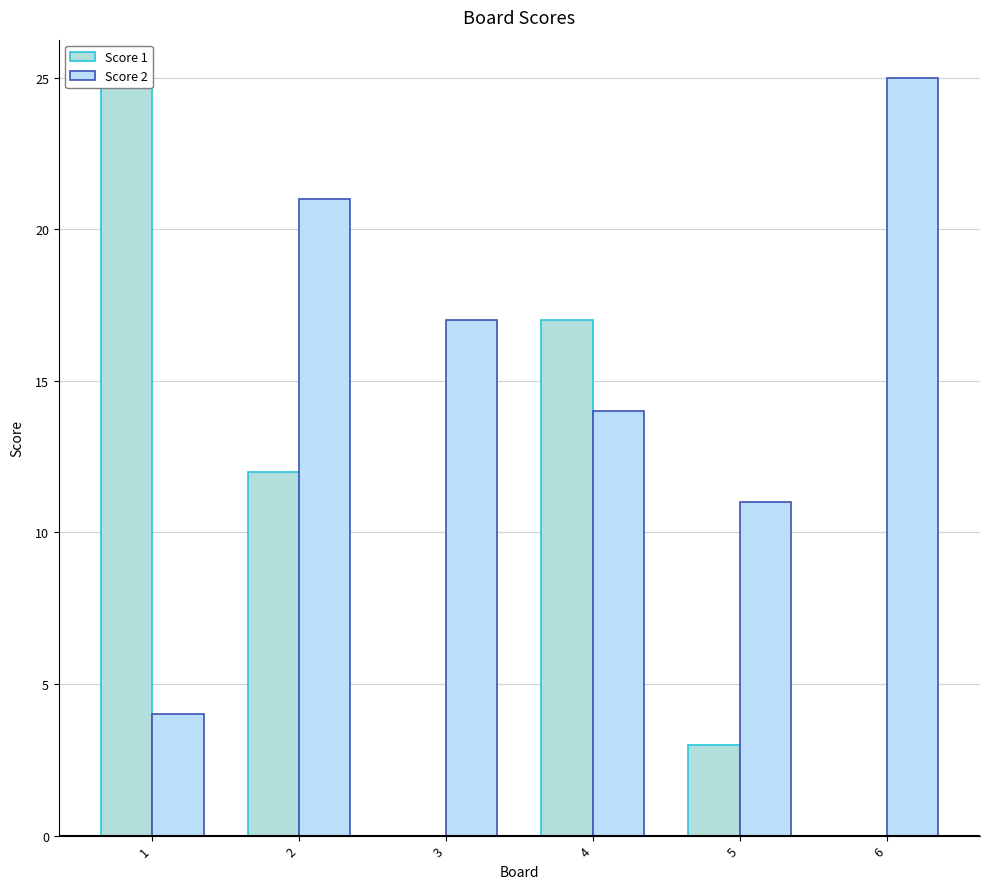

What is the value of the Score 2 bar at the 3rd from the left?

17